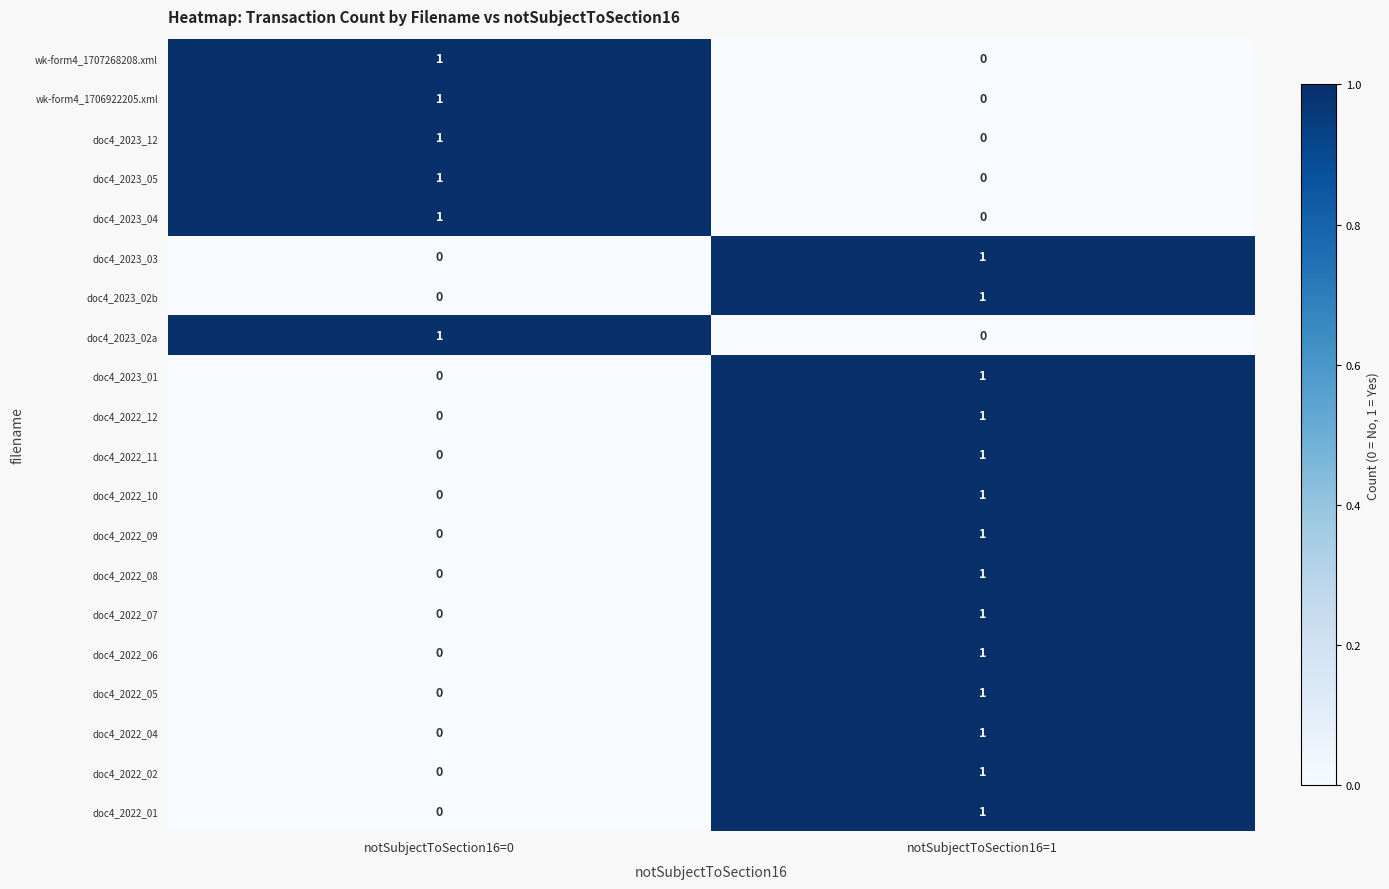

True or false: doc4_2023_02b has a value of 0 at notSubjectToSection16=0.

True